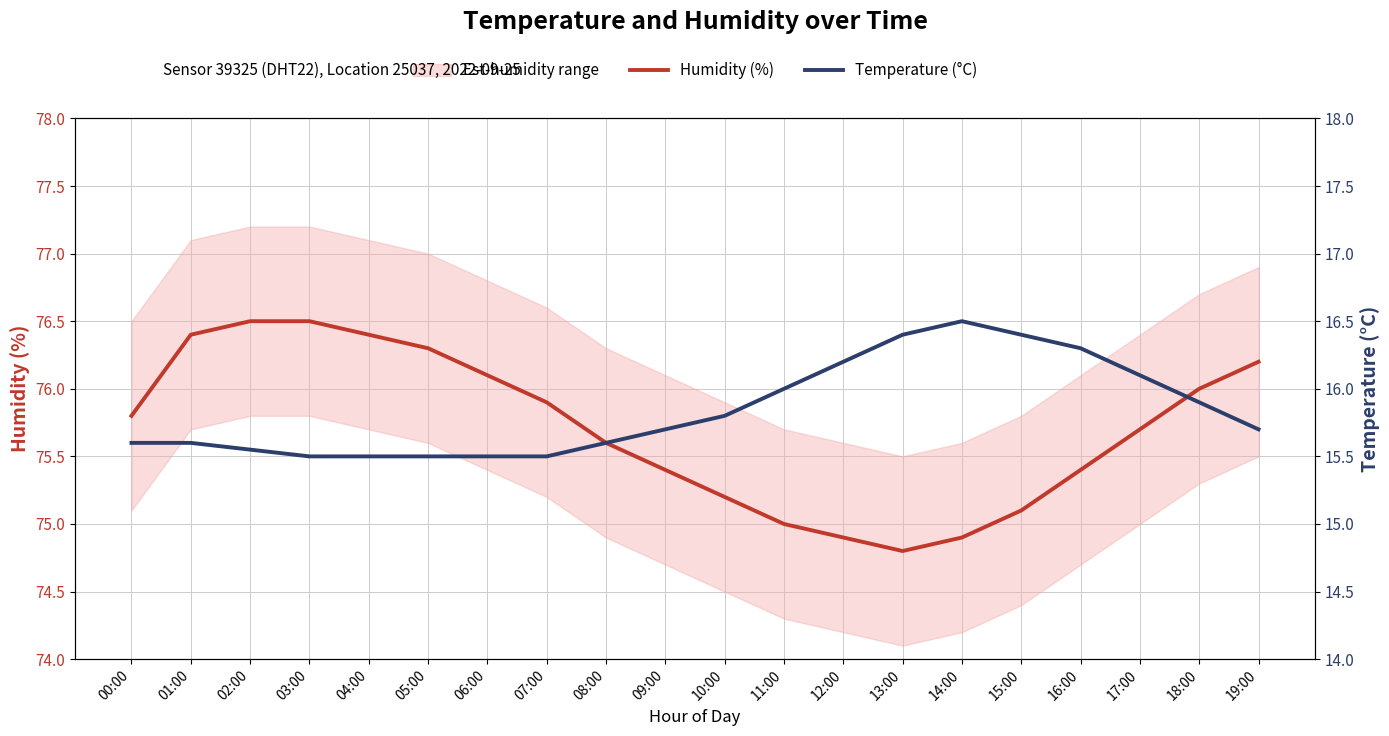

What is the difference between the second highest and second lowest values in the Temperature (°C) series?

0.9